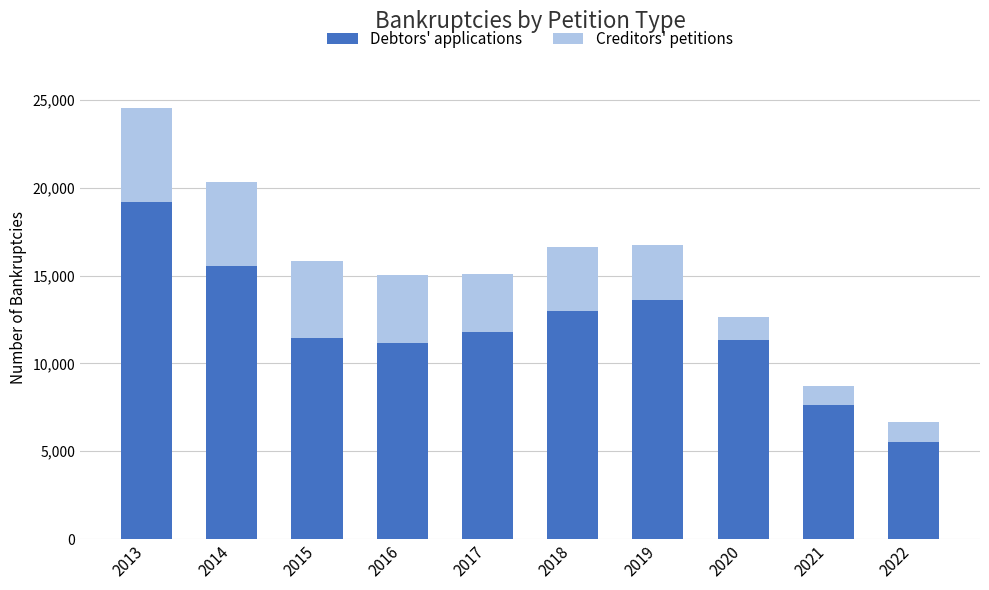

What is the minimum value for Debtors' applications?

5540